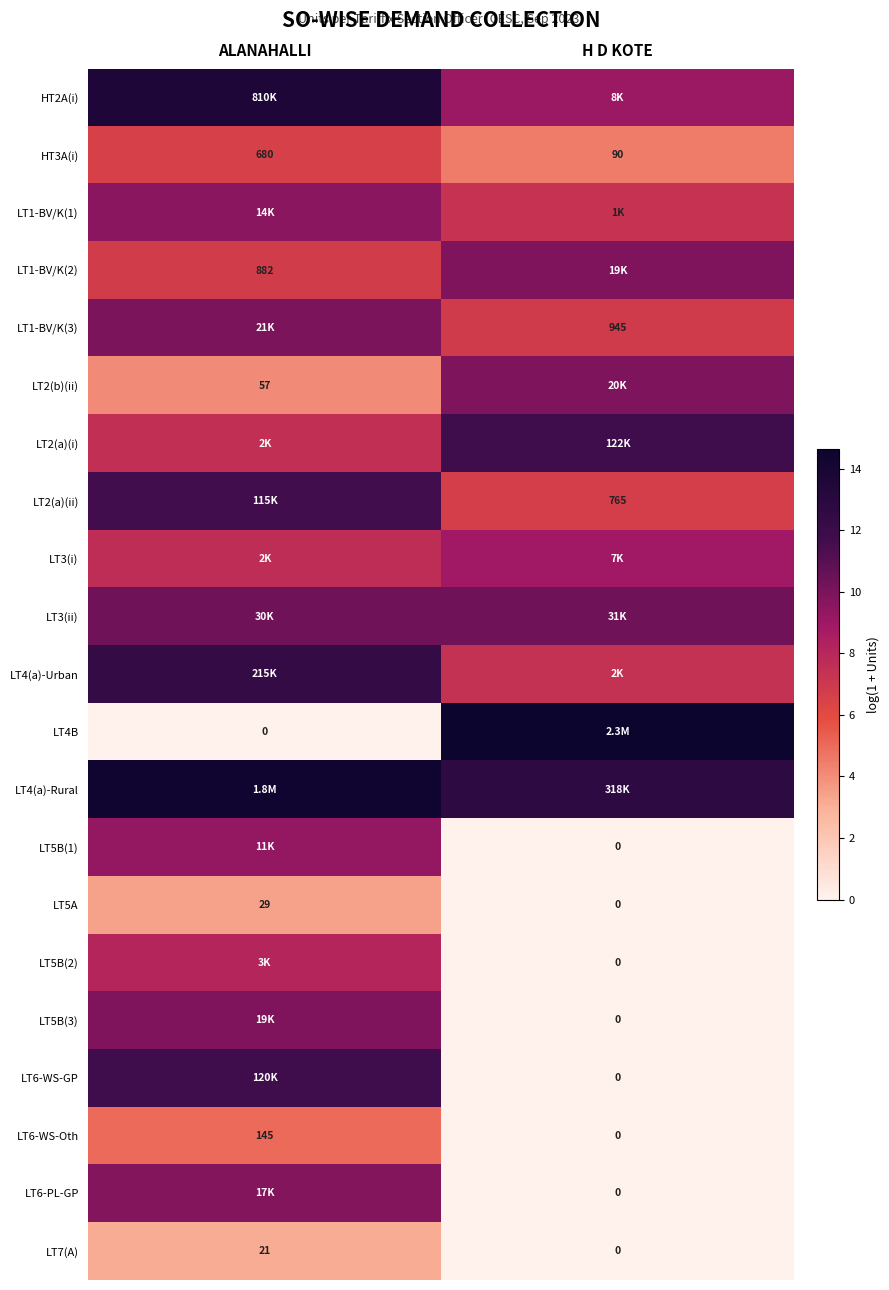

At which label is LT6-WS-Oth closest to 72?

H D KOTE